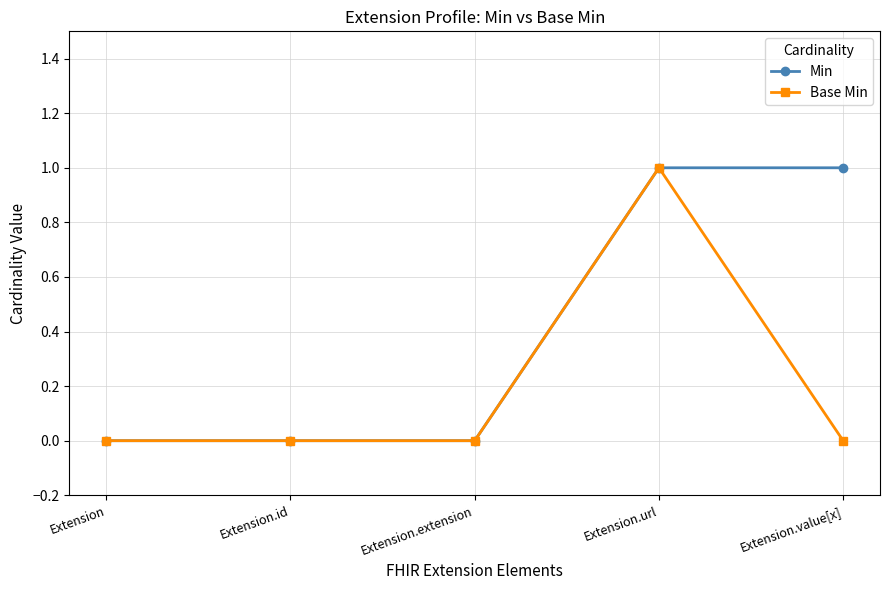

How many categories are shown in the chart?

5